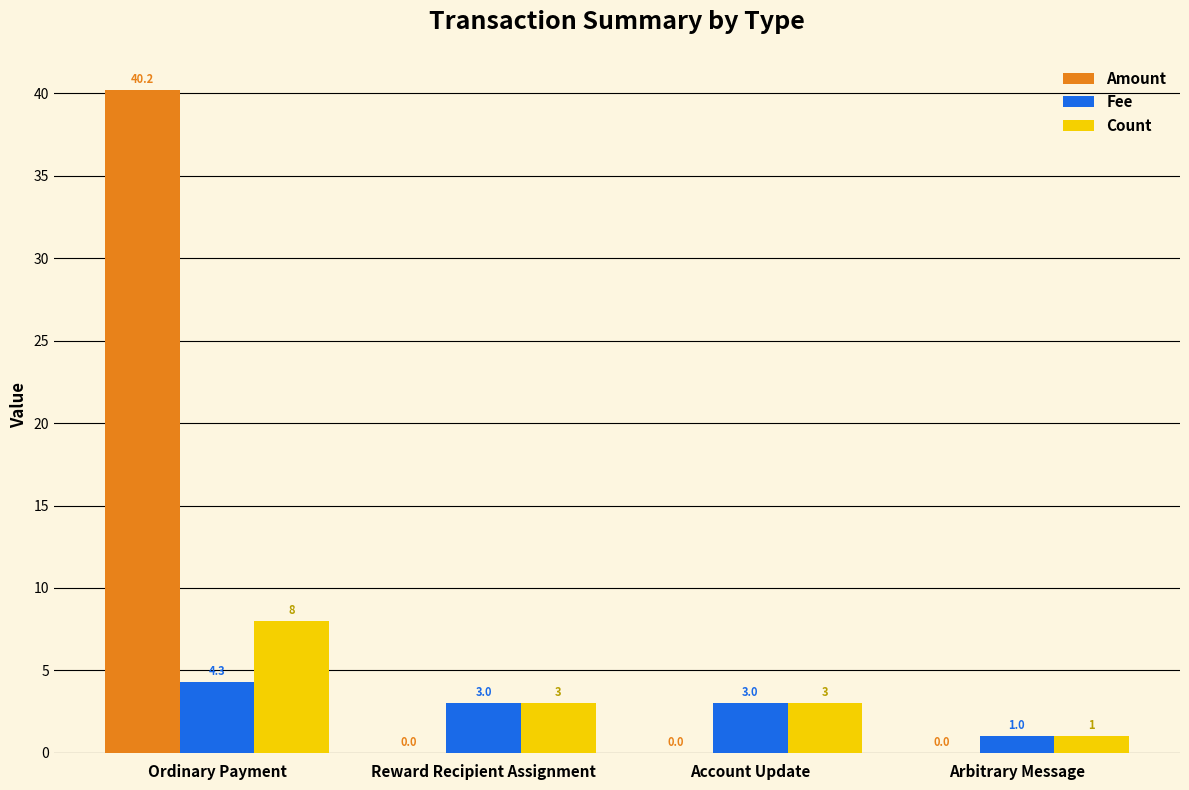

What is the highest value of the Count series?

8.0